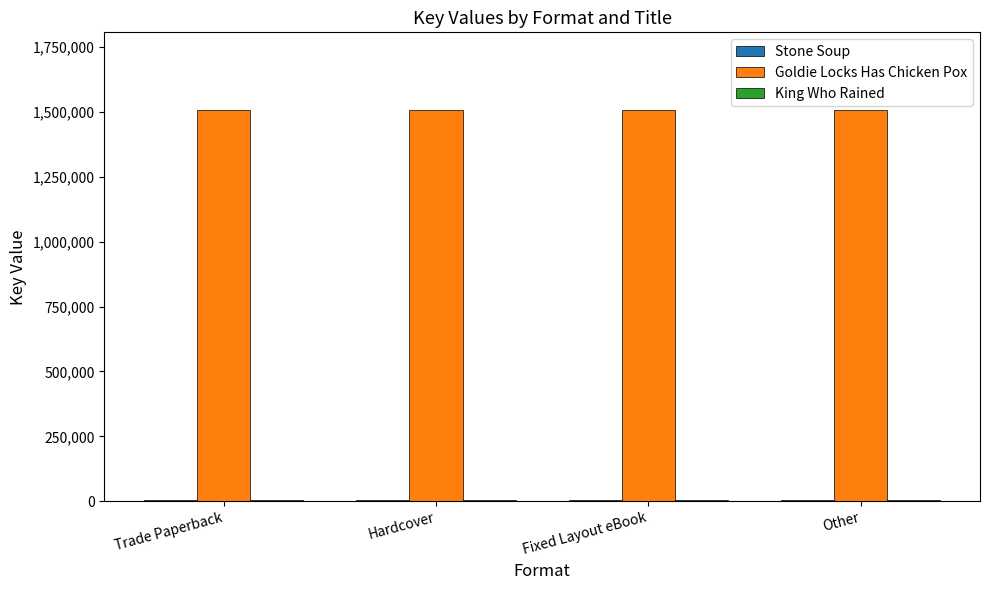

What is the spread (max minus min) of values at Hardcover?

1499106